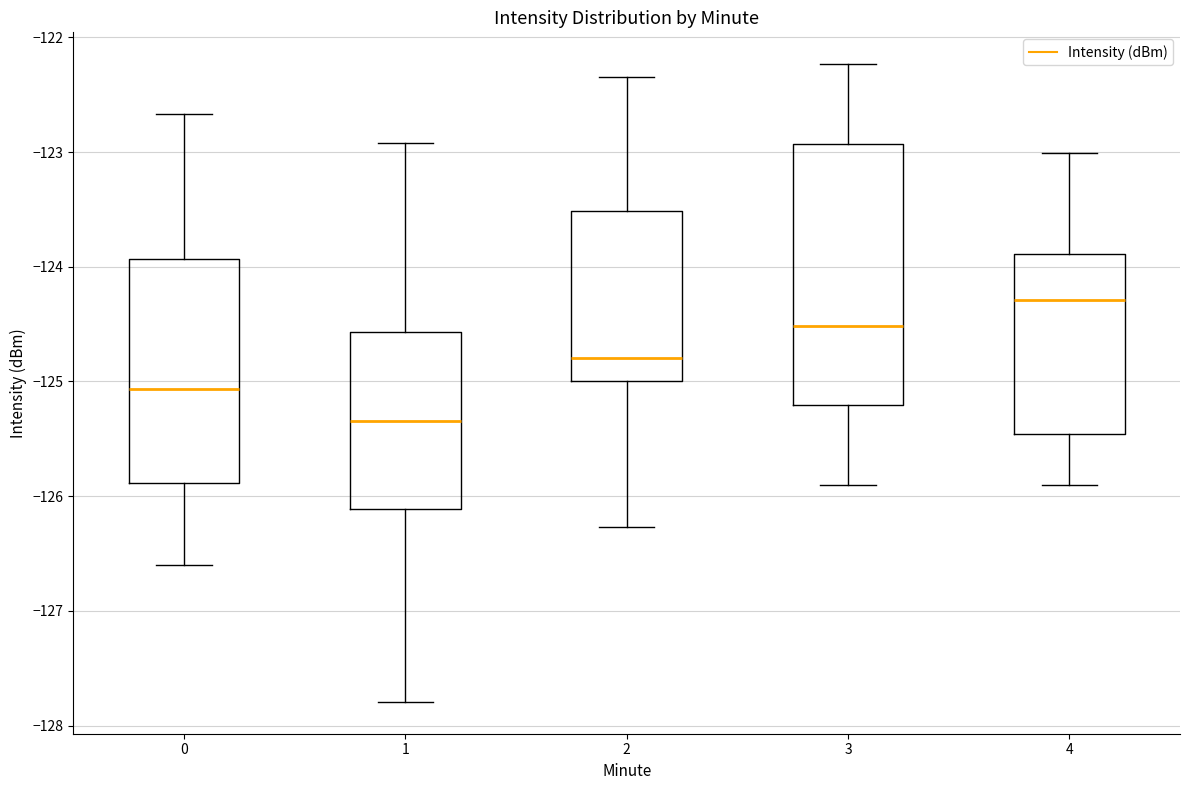

Which box has the lowest median line?

1